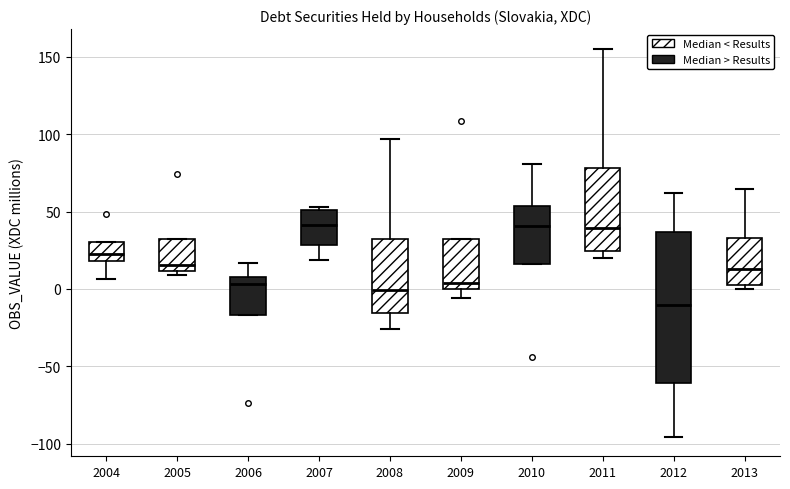

Which box is the tallest, from its lower edge to its upper edge?

2012